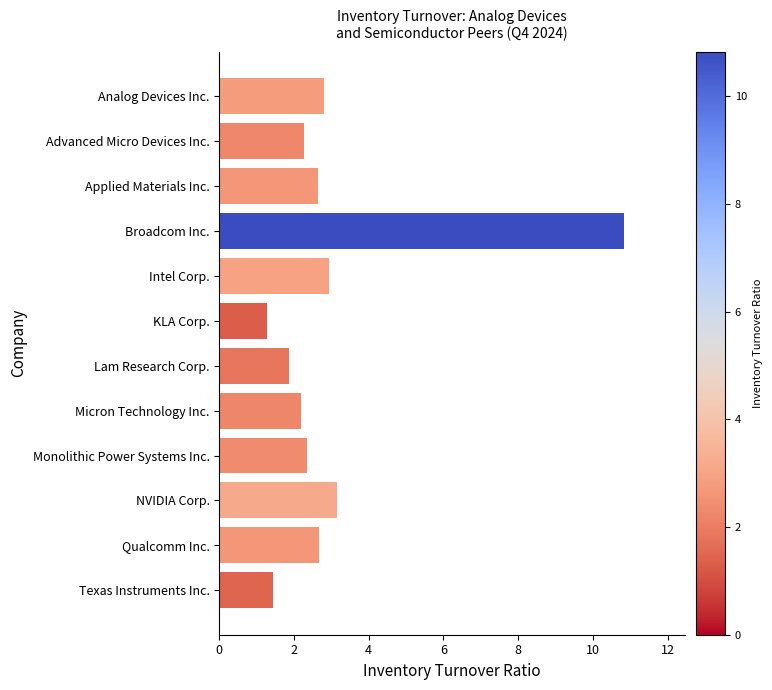

Count the number of values greater than 2.

9